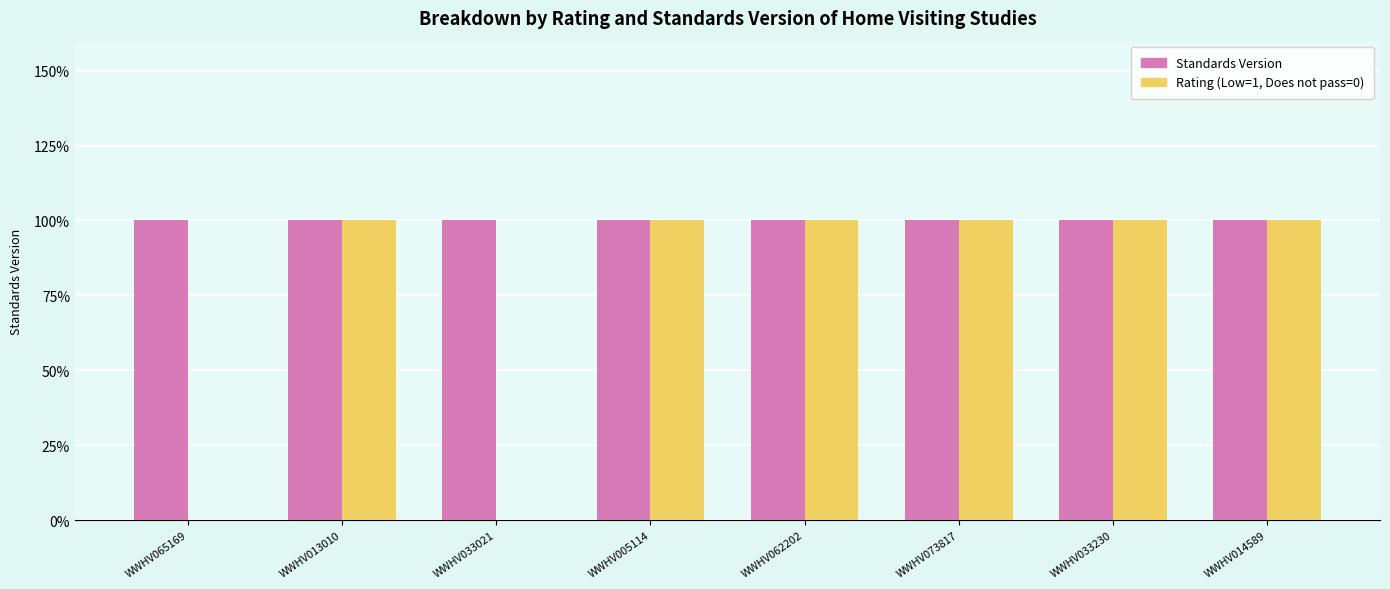

Is it true that Rating (Low=1, Does not pass=0) equals 1 at WWHV062202?

True